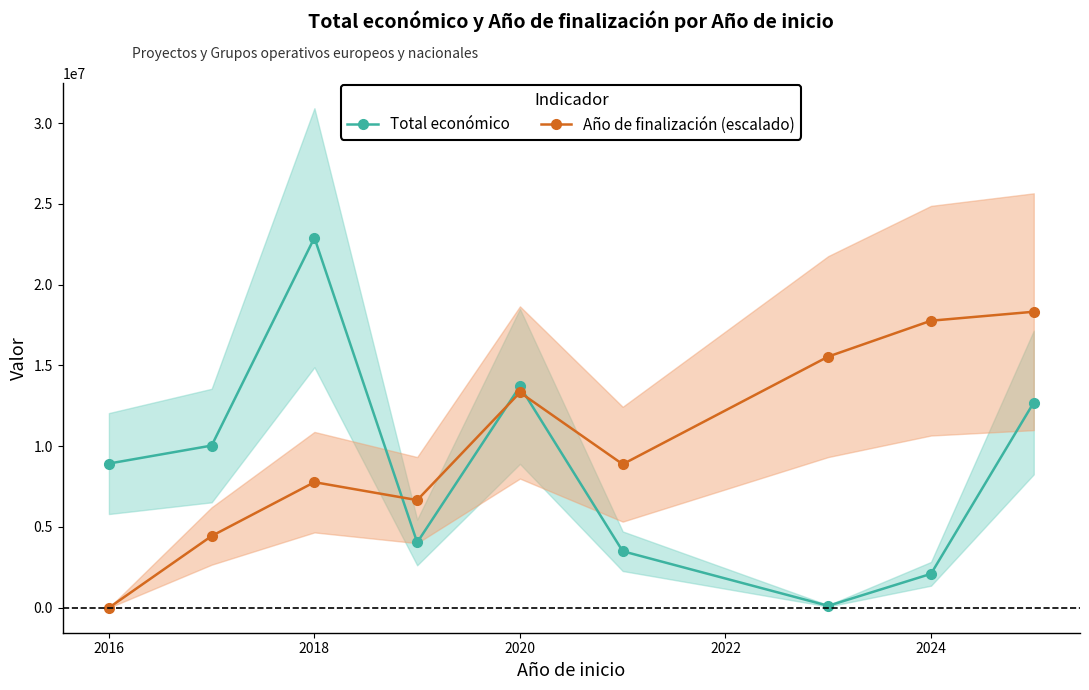

Reading right to left, extract all data points from this chart.

Total económico: 12704104.0	2098925.0	120000.0	3498761.0	13703464.0	4043365.0	22905205.0	10040104.0	8925960.0
Año de finalización (escalado): 18324164.0	17768886.3	15547775.5	8884443.2	13326664.7	6663332.4	7773887.8	4442221.6	0.0